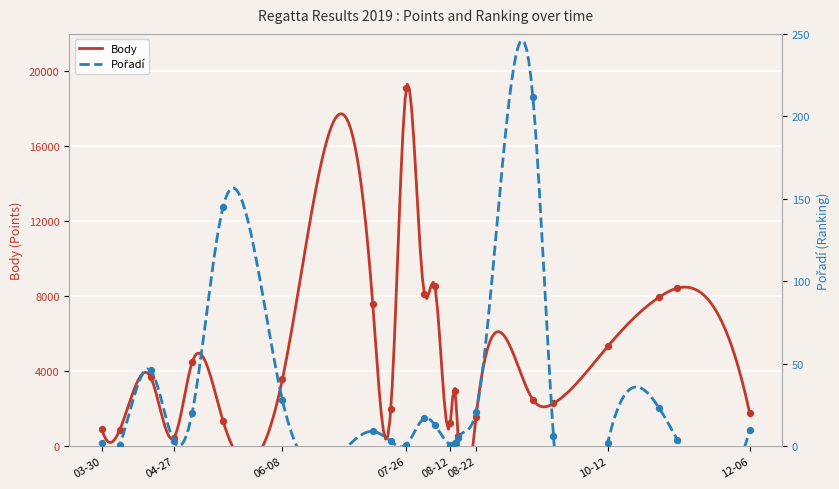

Is the value of Pořadí at 2019-08-15 greater than the value of Body at 2019-04-27?

No